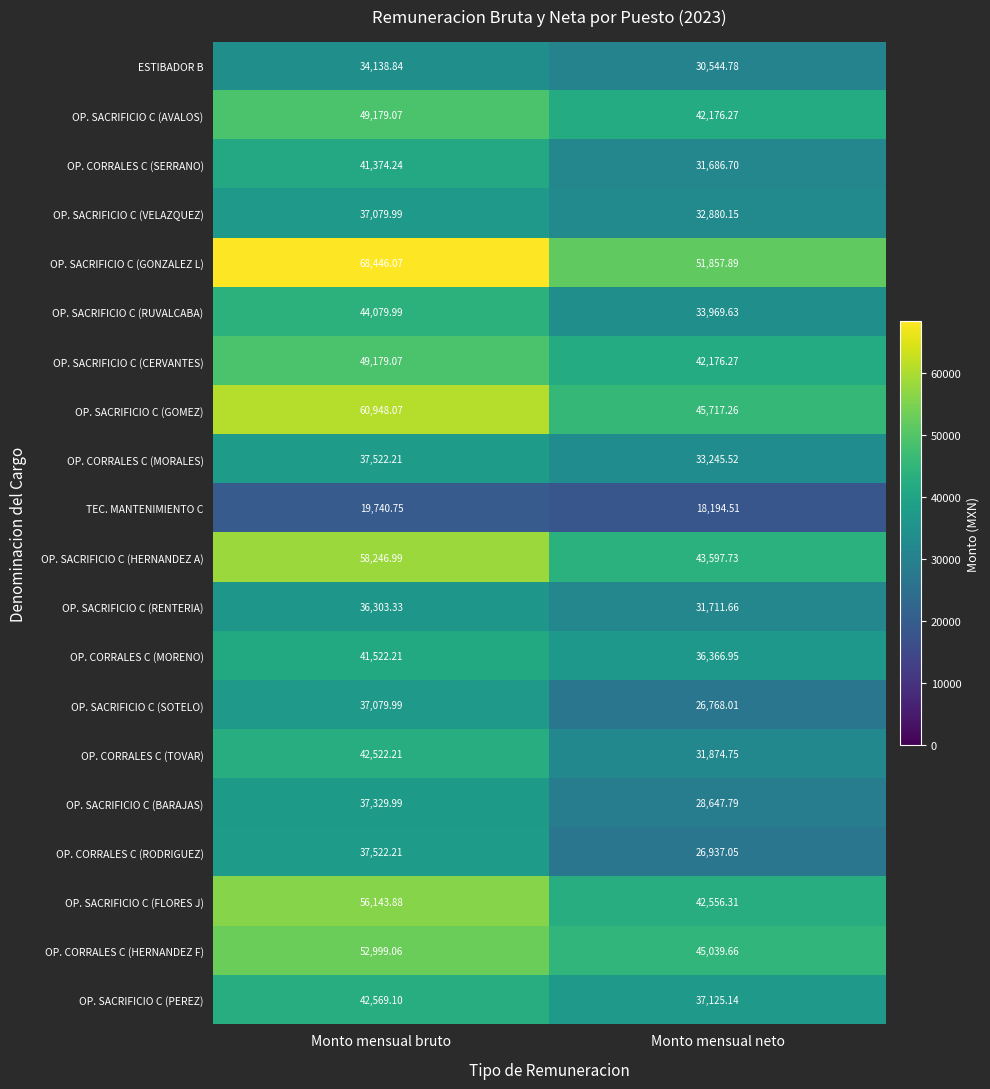

List the labels in order of OP. SACRIFICIO C (PEREZ) value, smallest first.

Monto mensual neto, Monto mensual bruto